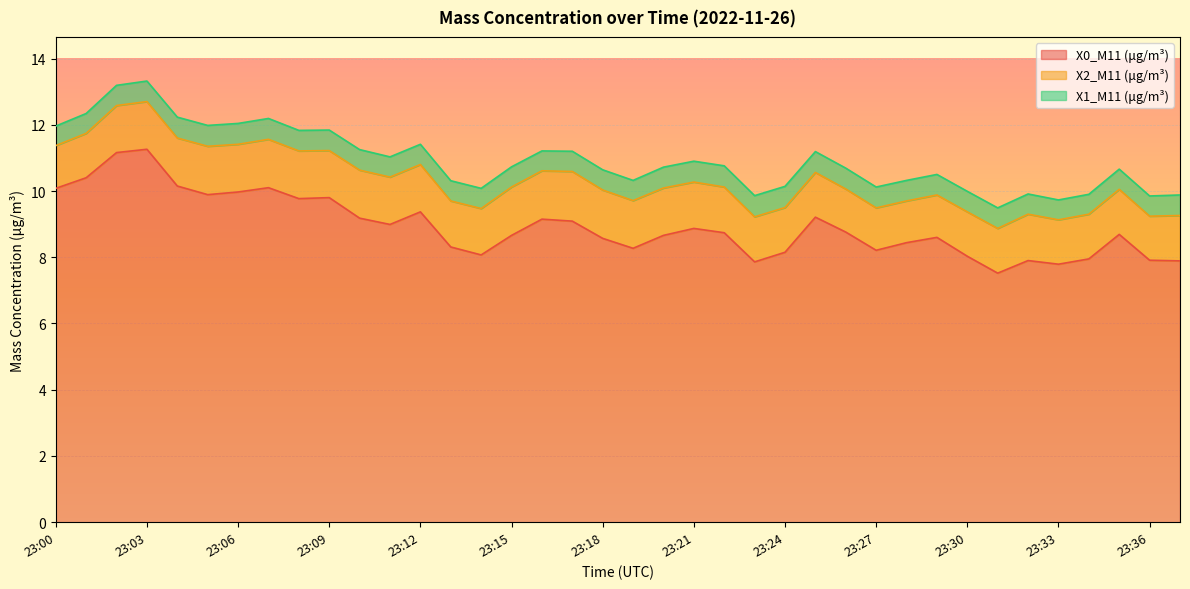

What is the difference between the highest and lowest values at 23:08?

9.2